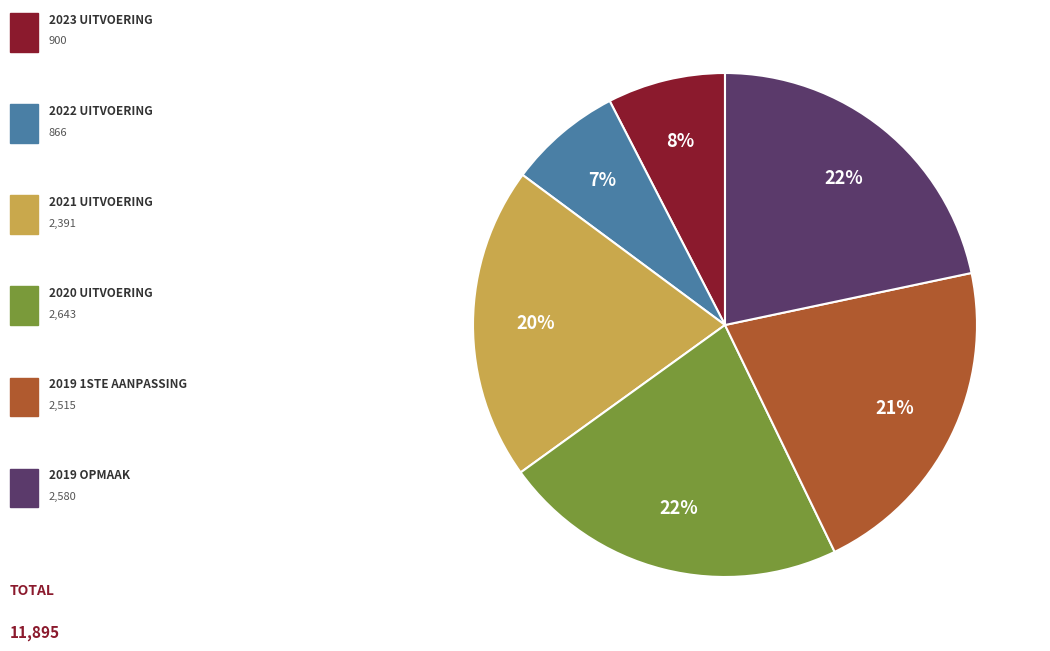

Is there a majority slice in this chart?

No